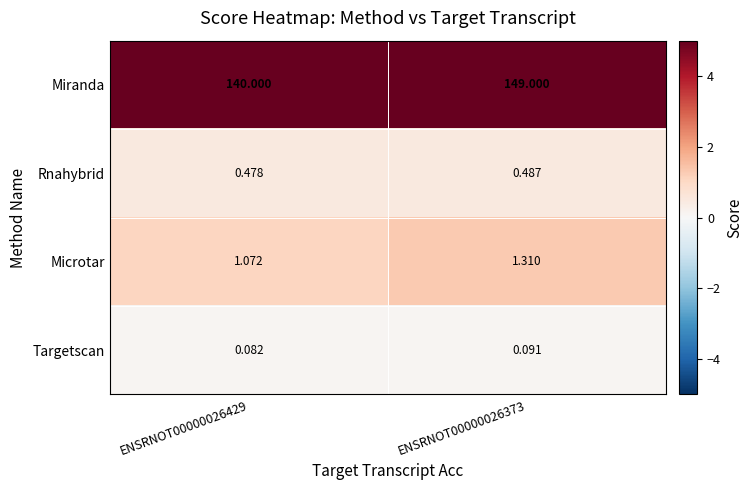

Between ENSRNOT00000026429 and ENSRNOT00000026373, which series saw the biggest shift?

Miranda